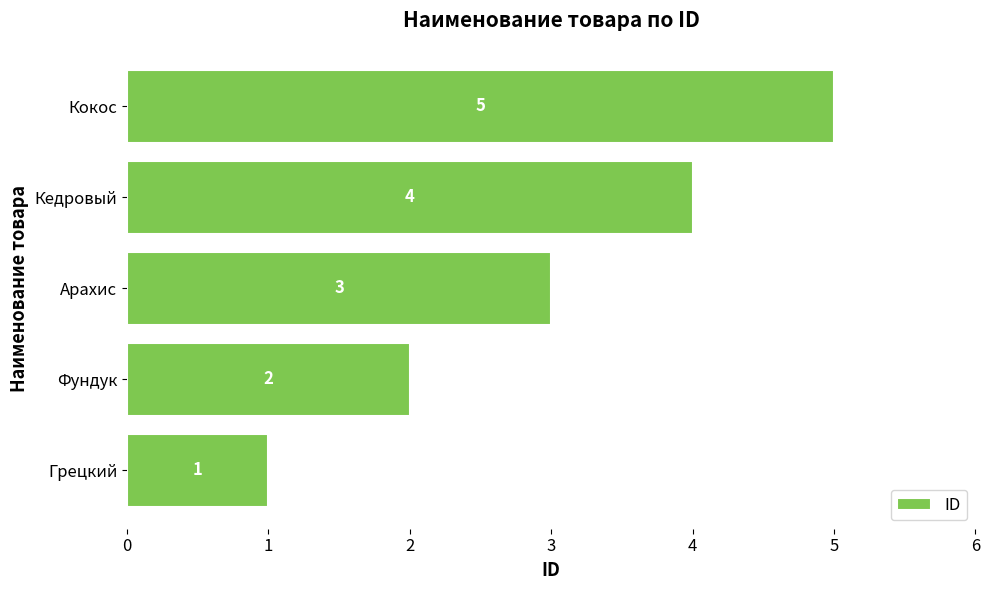

Read the value at Кокос.

5